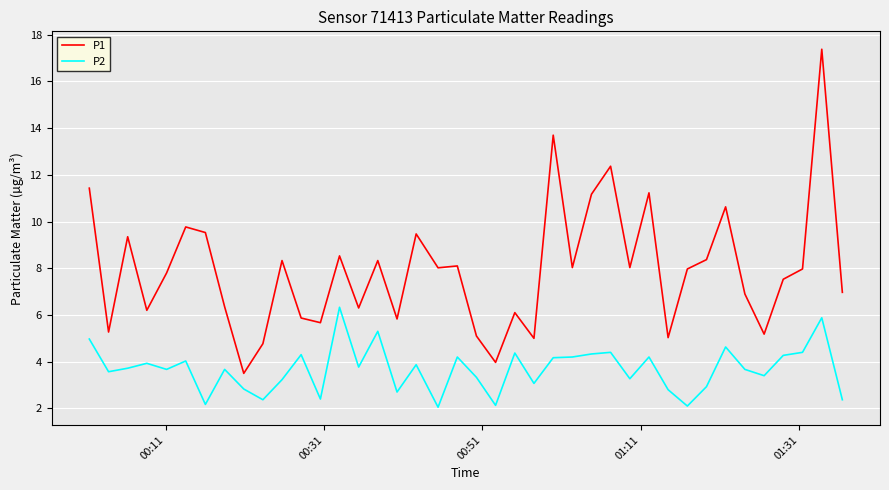

Which series has the widest spread of values?

P1